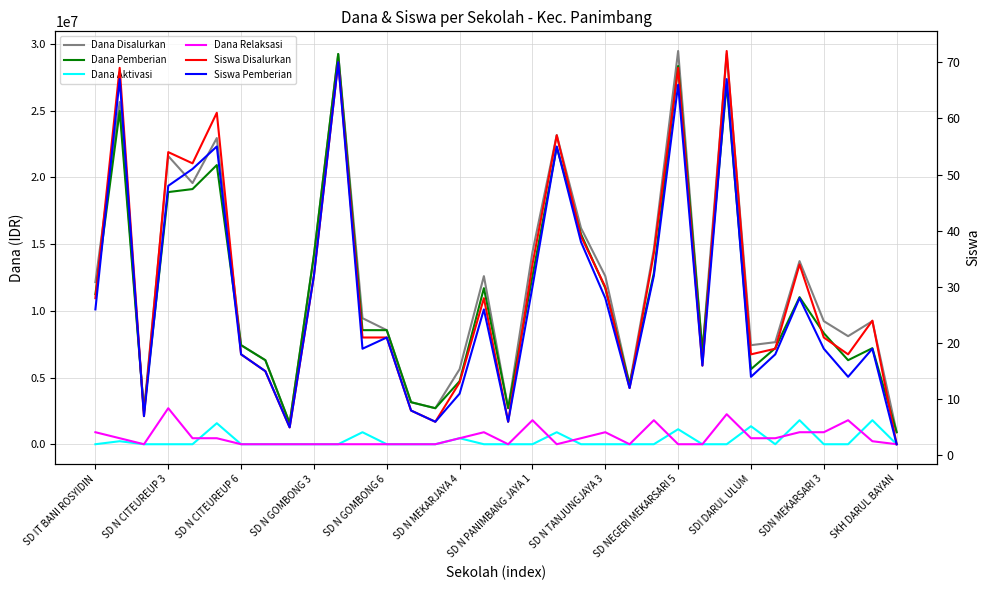

Count the number of categories in the chart.

34